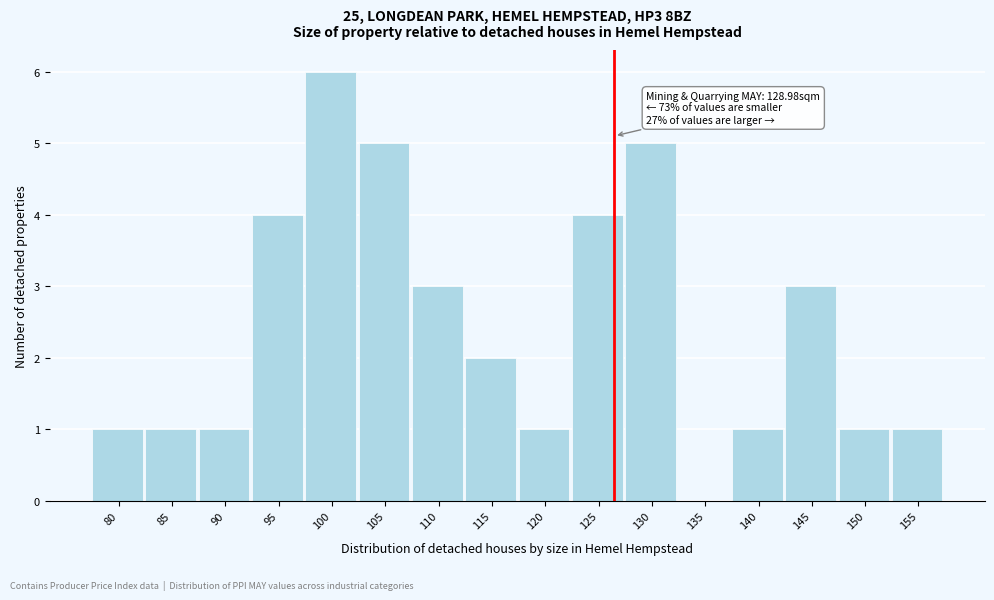

Reading left to right, list all the values displayed in this chart.

80=1	85=1	90=1	95=4	100=6	105=5	110=3	115=2	120=1	125=4	130=5	135=0	140=1	145=3	150=1	155=1